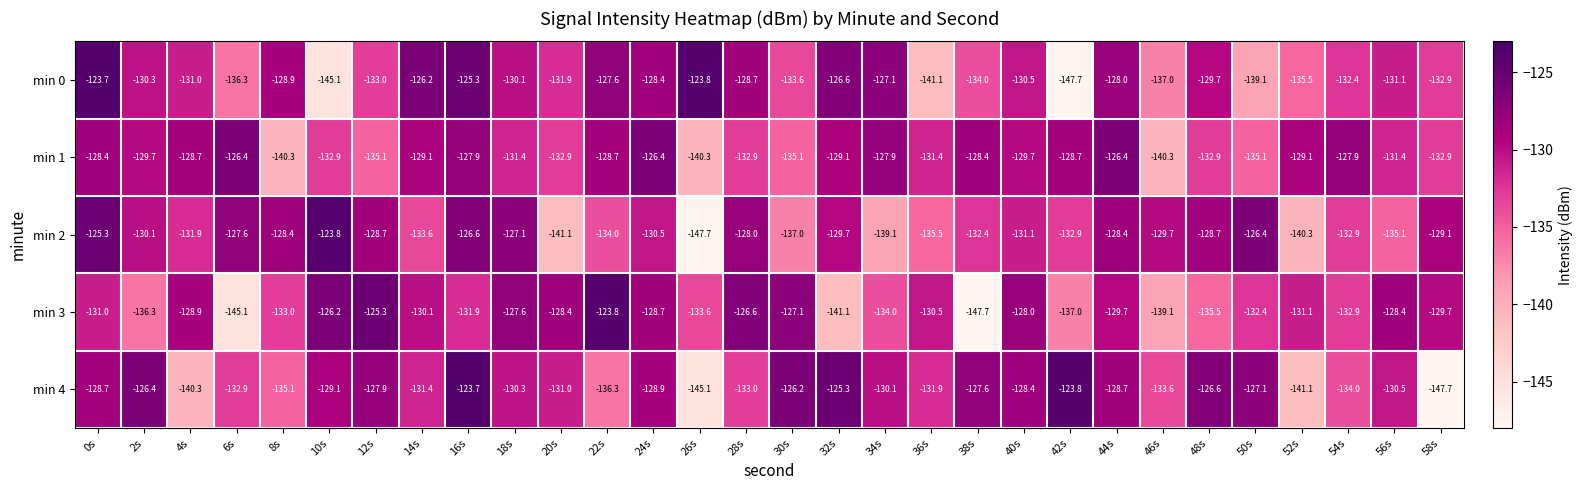

What is the smallest value displayed?

-147.7